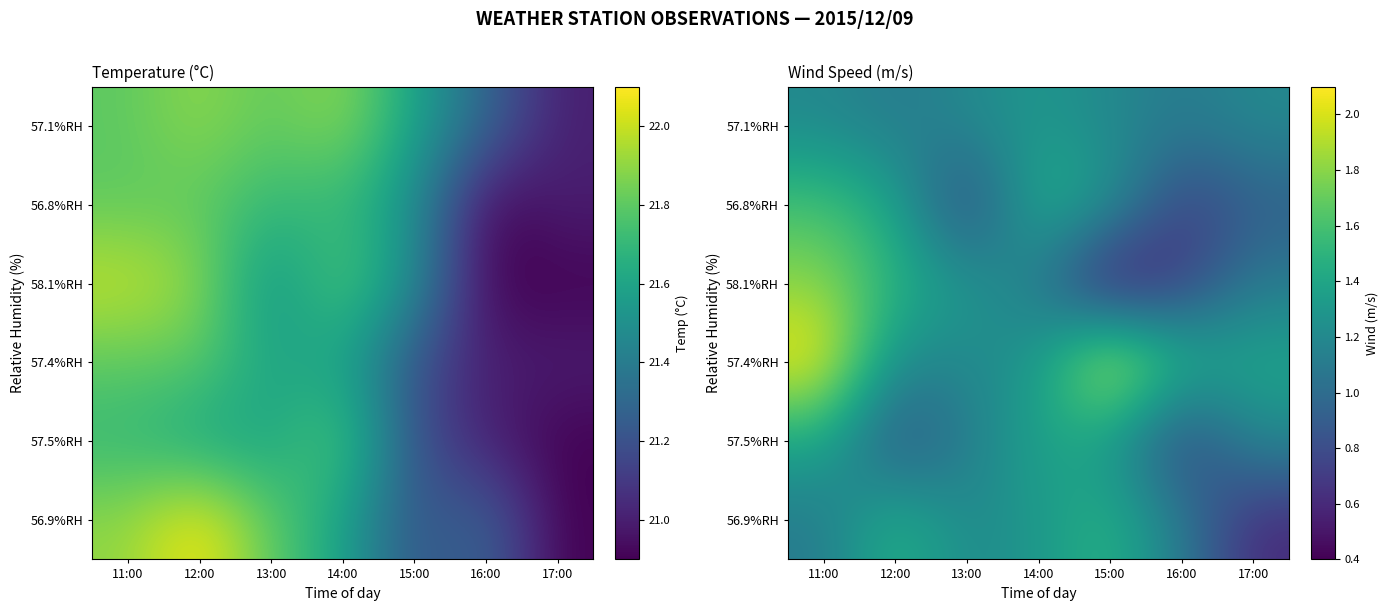

What is the total value across all series at 16:00?

5.8